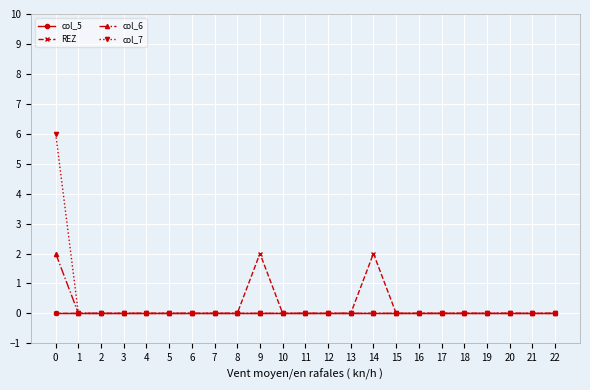

Which series has the largest range (max minus min)?

col_7